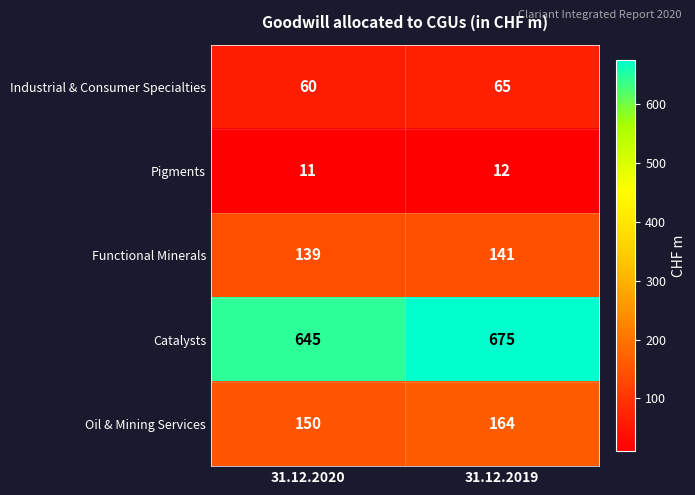

What is the total value across all series at 31.12.2019?

1057